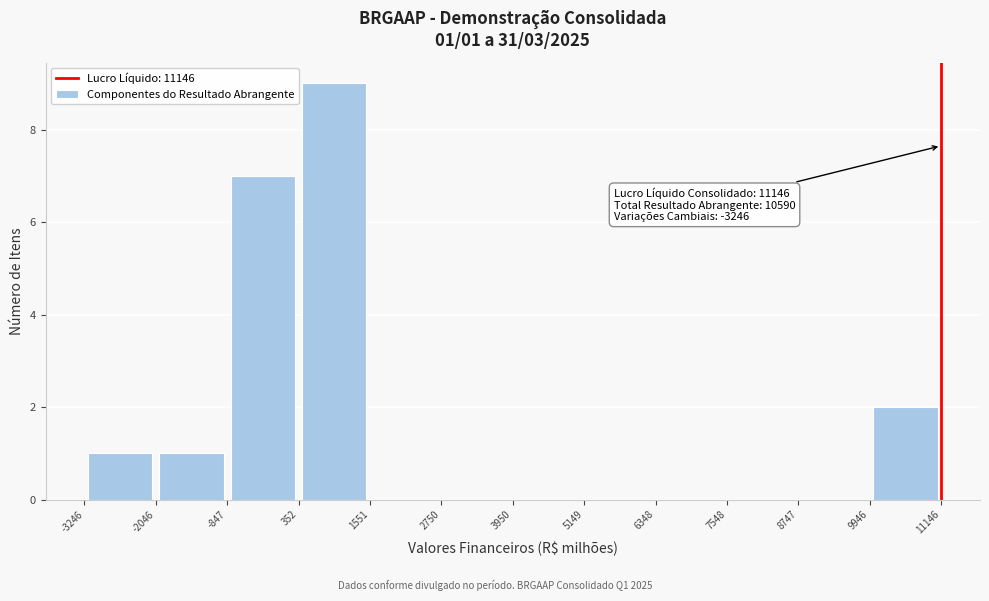

Which range on the x-axis has the tallest bar?

352 to 1551